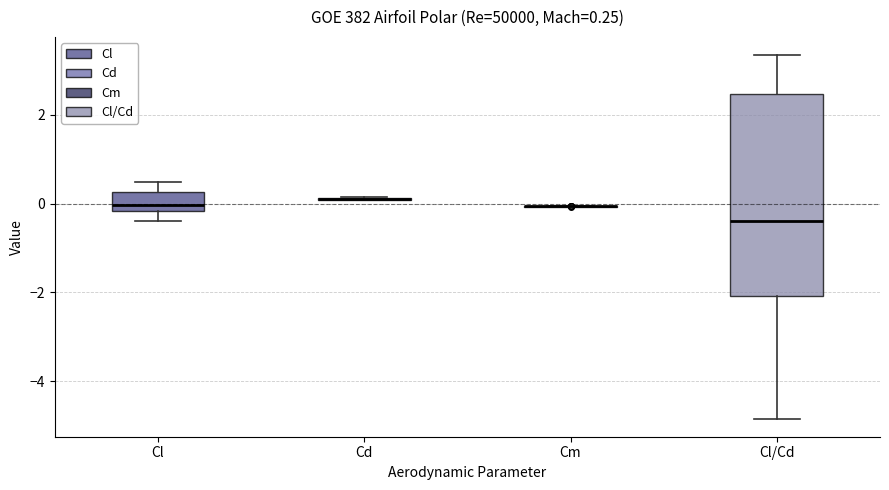

Which box is the tallest, from its lower edge to its upper edge?

Cl/Cd